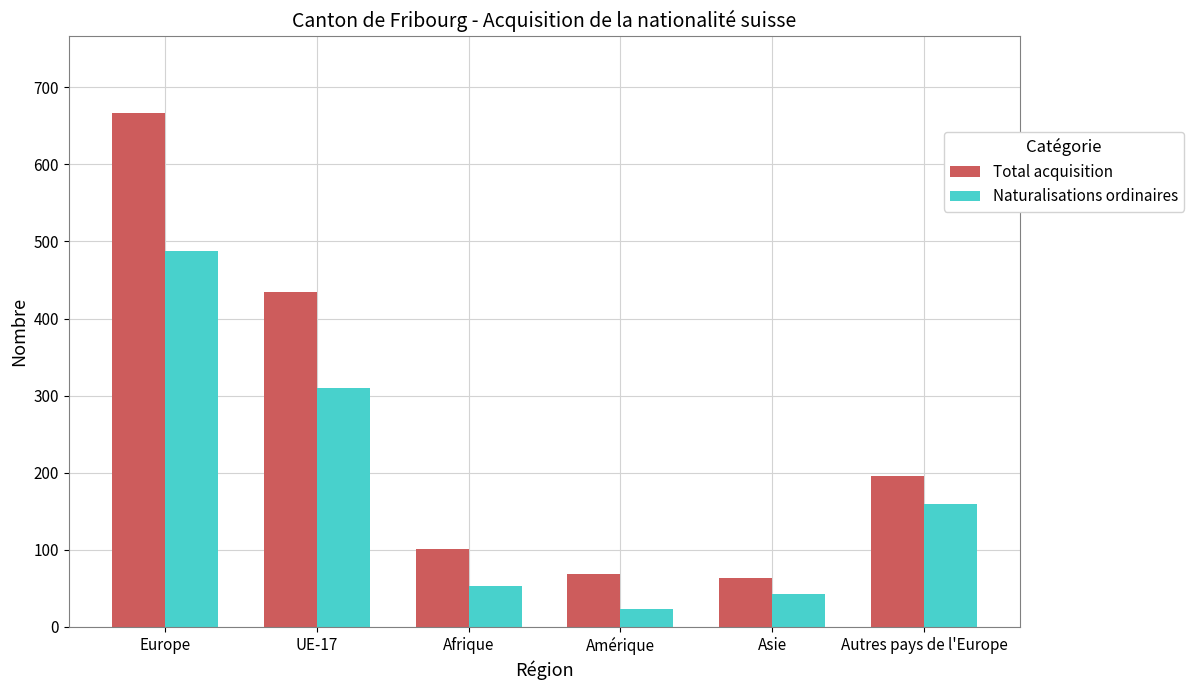

What is the minimum value shown in the chart?

23